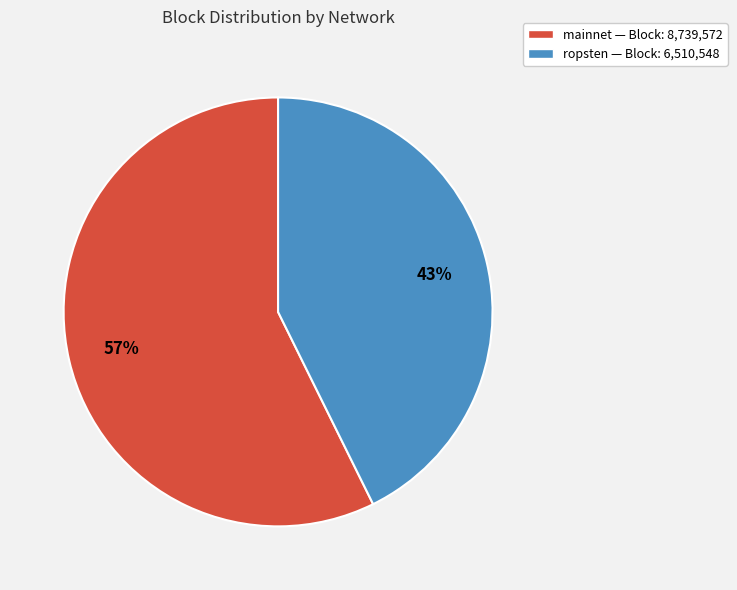

To the nearest percent, what portion does ropsten — Block: 6,510,548 represent?

43%